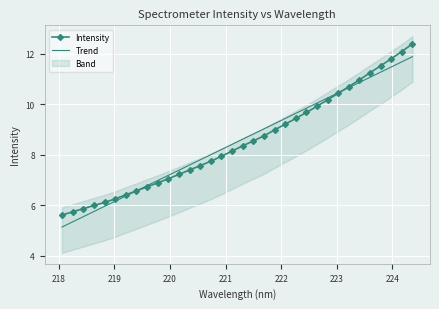

At how many categories does at least one series exceed 8?

19